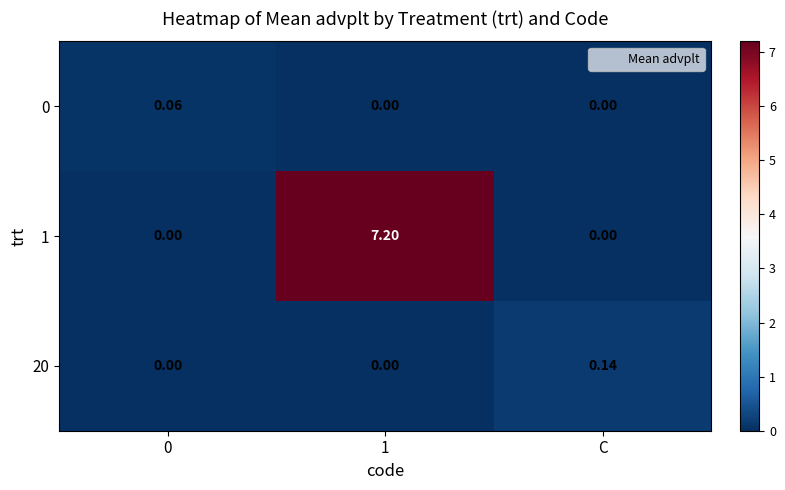

Count the number of data series in this chart.

3